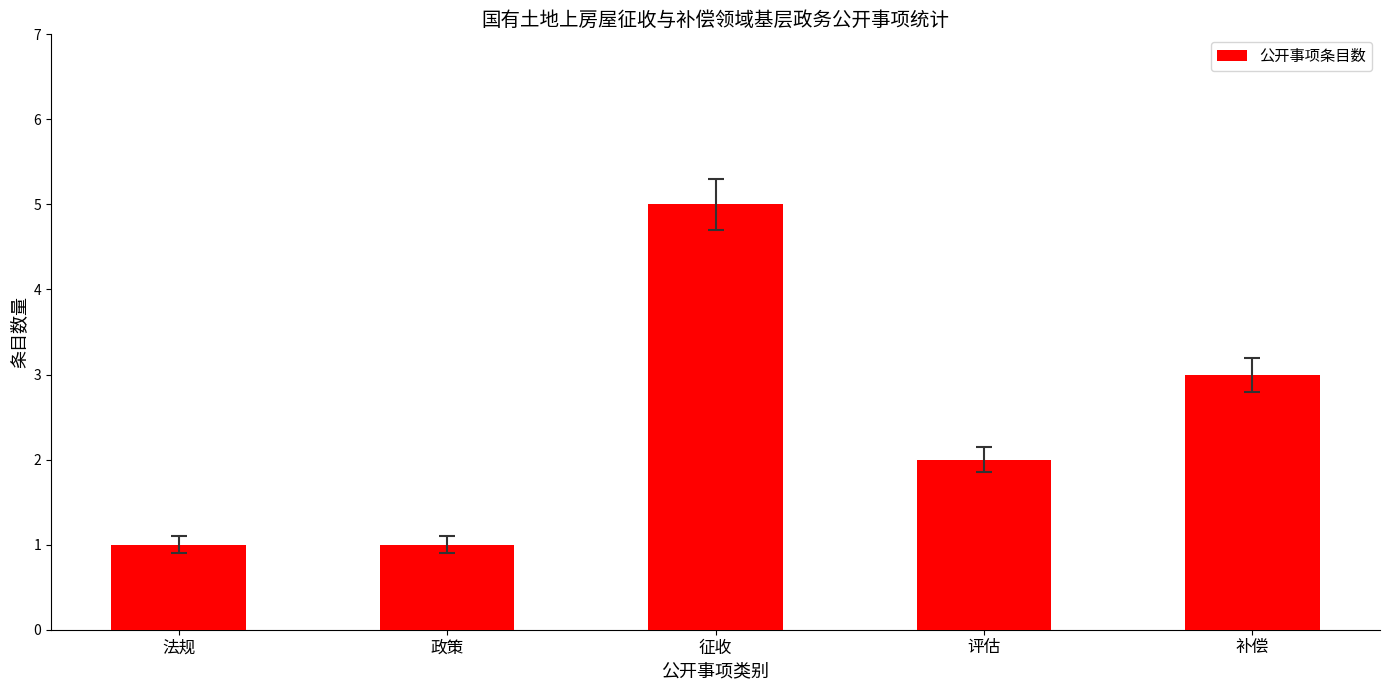

How many values are below 2?

2